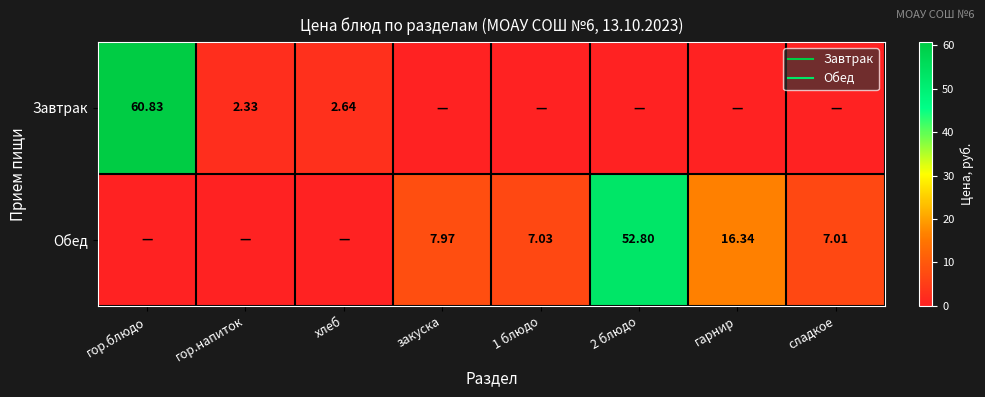

Is the value of Обед at закуска greater than the value of Завтрак at 1 блюдо?

Yes